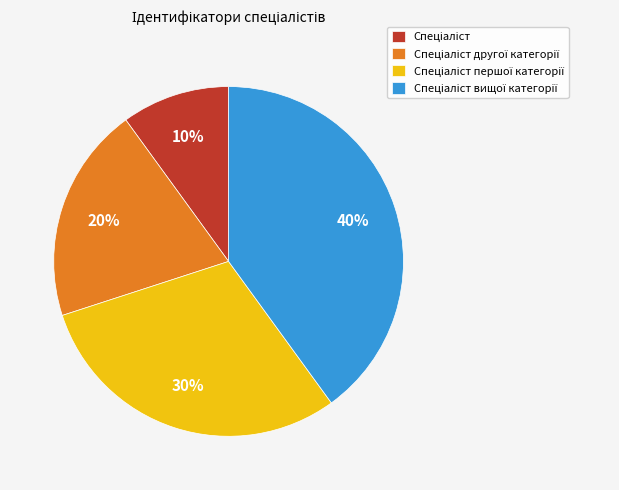

Is there a majority slice in this chart?

No